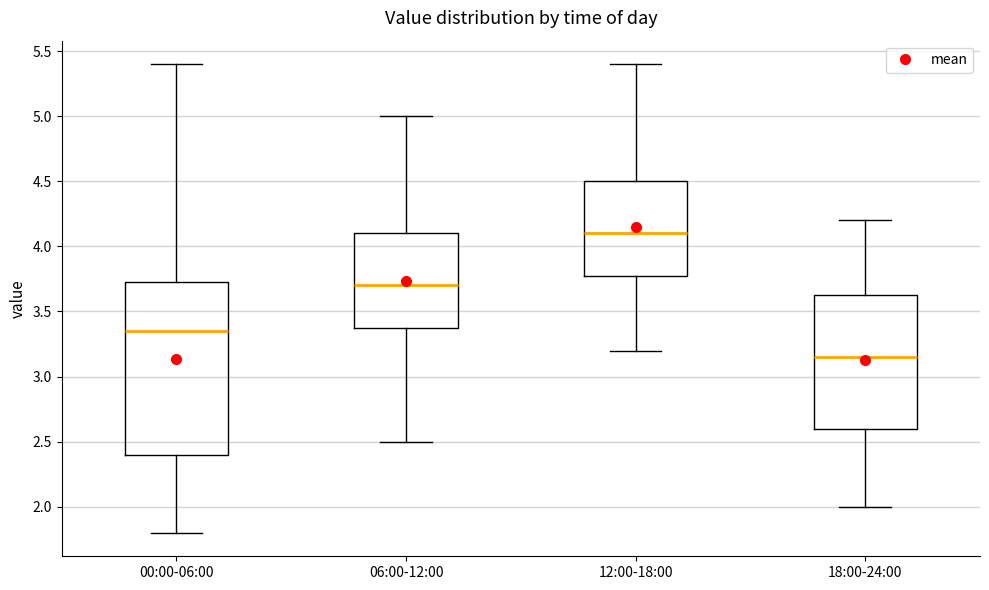

Reading left to right, read every box against the y-axis: the position of its median line, the range the box covers, and the ends of its whiskers. The values are not printed on the chart, so give them approximately, as read against the axis.

00:00-06:00: median 3.35, box 2.40 to 3.75, whiskers 1.80 to 5.40
06:00-12:00: median 3.70, box 3.40 to 4.10, whiskers 2.50 to 5.00
12:00-18:00: median 4.10, box 3.80 to 4.50, whiskers 3.20 to 5.40
18:00-24:00: median 3.15, box 2.60 to 3.65, whiskers 2.00 to 4.20